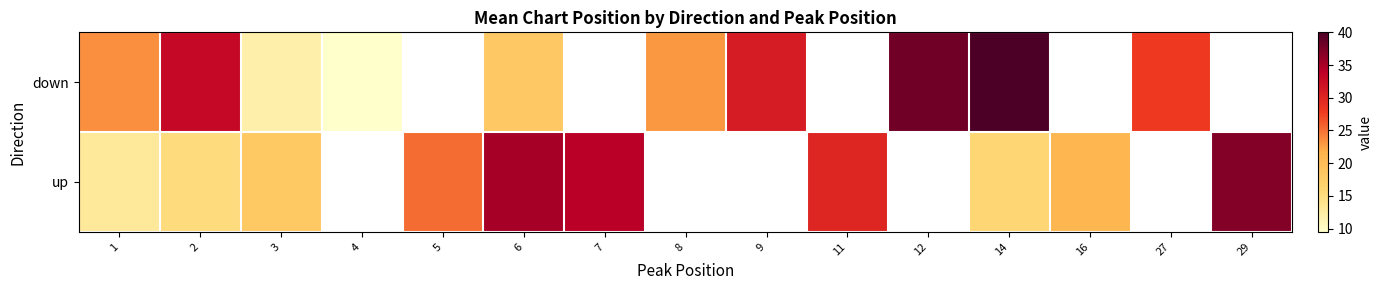

What is the minimum value for up?

13.1